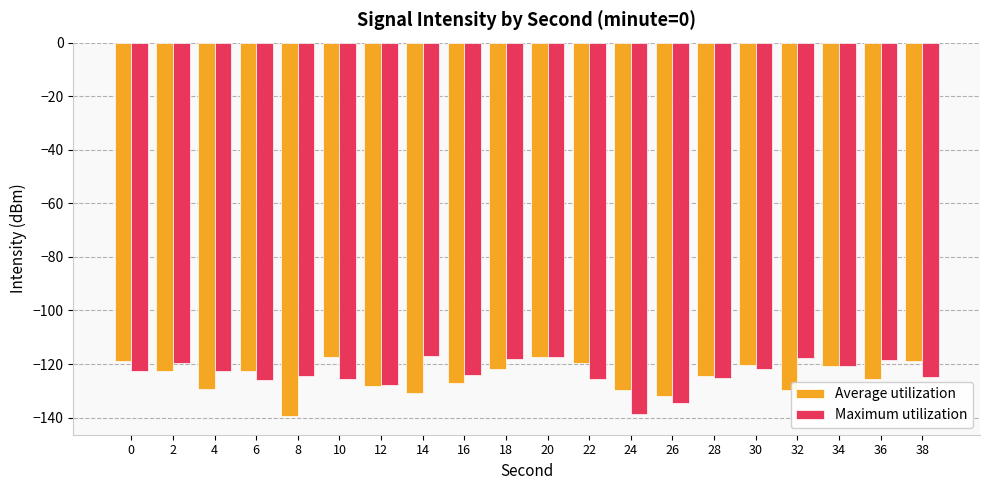

What is the sum of the Average utilization values at 14 and 6?

-253.3